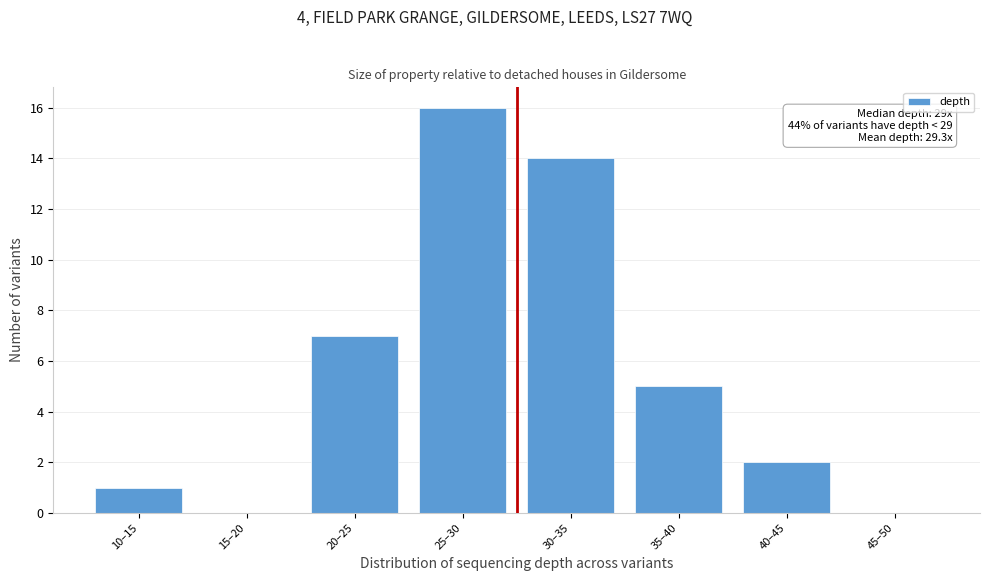

Reading left to right, extract all data points from this chart.

10–15=1	15–20=0	20–25=7	25–30=16	30–35=14	35–40=5	40–45=2	45–50=0